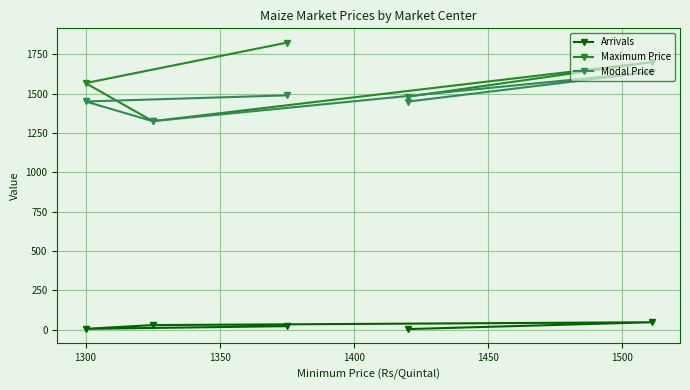

True or false: Modal Price and Maximum Price cross at least once.

False